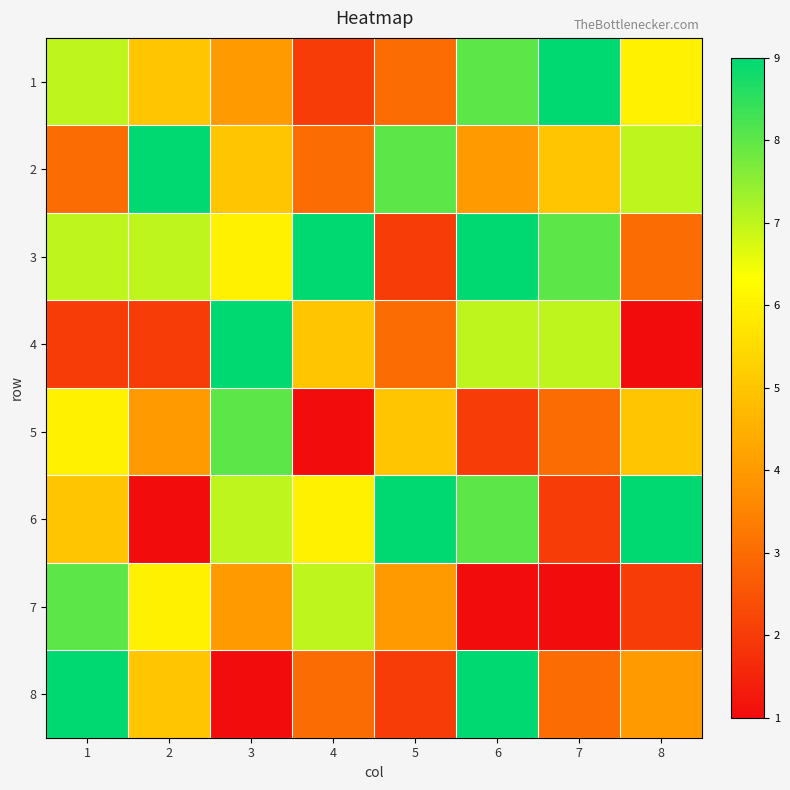

Between 5 and 8, which is larger?

8